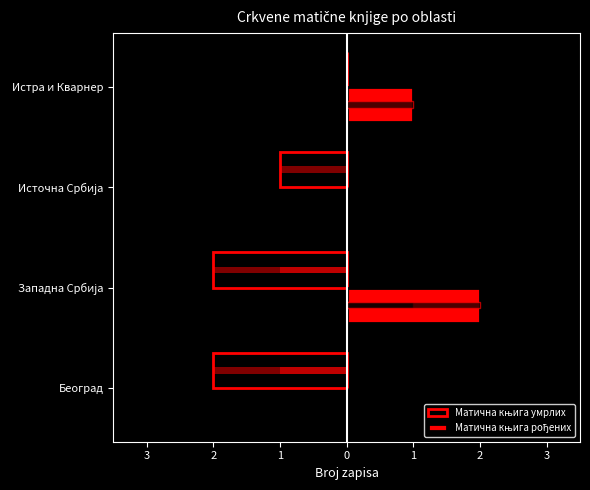

What is the spread (max minus min) of values at Западна Србија?

4